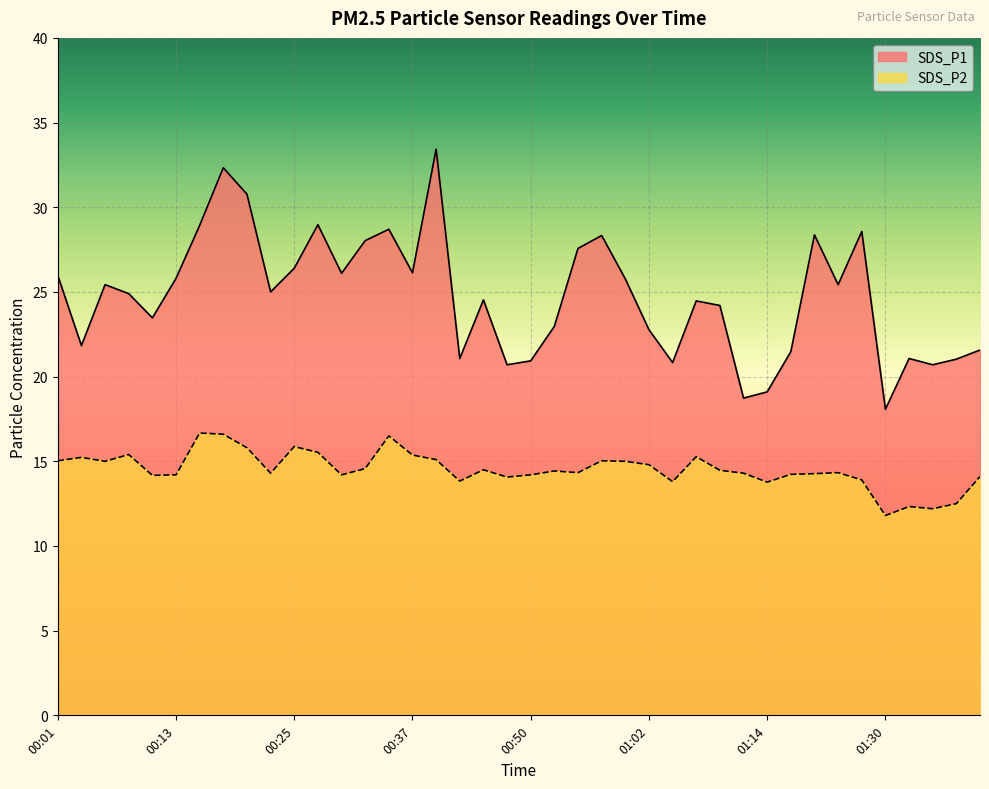

What is the total value across all series at 01:30?

29.9